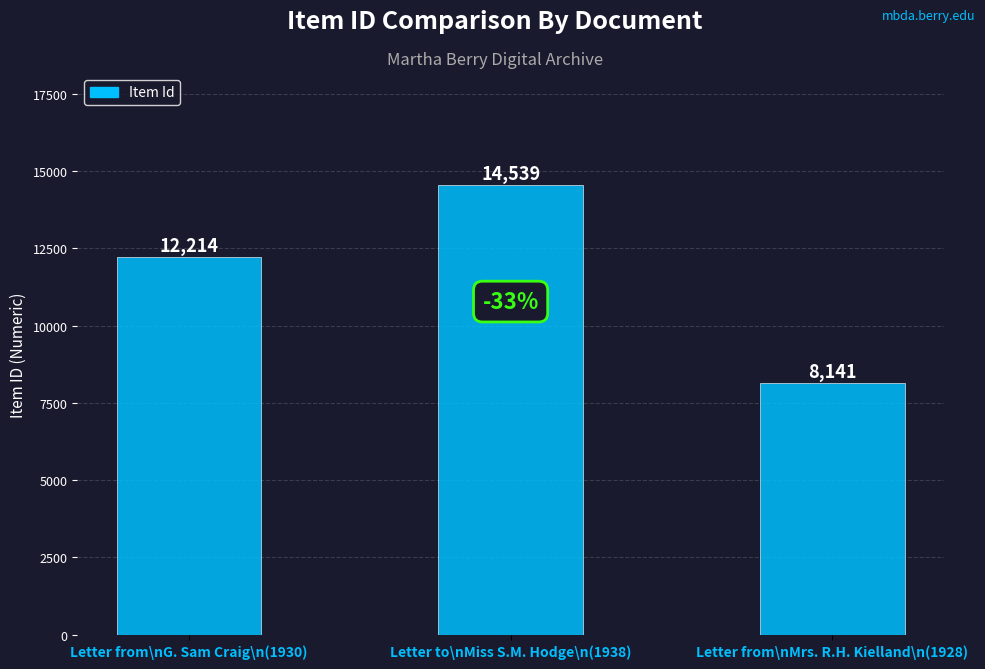

How many series are shown in this chart?

1